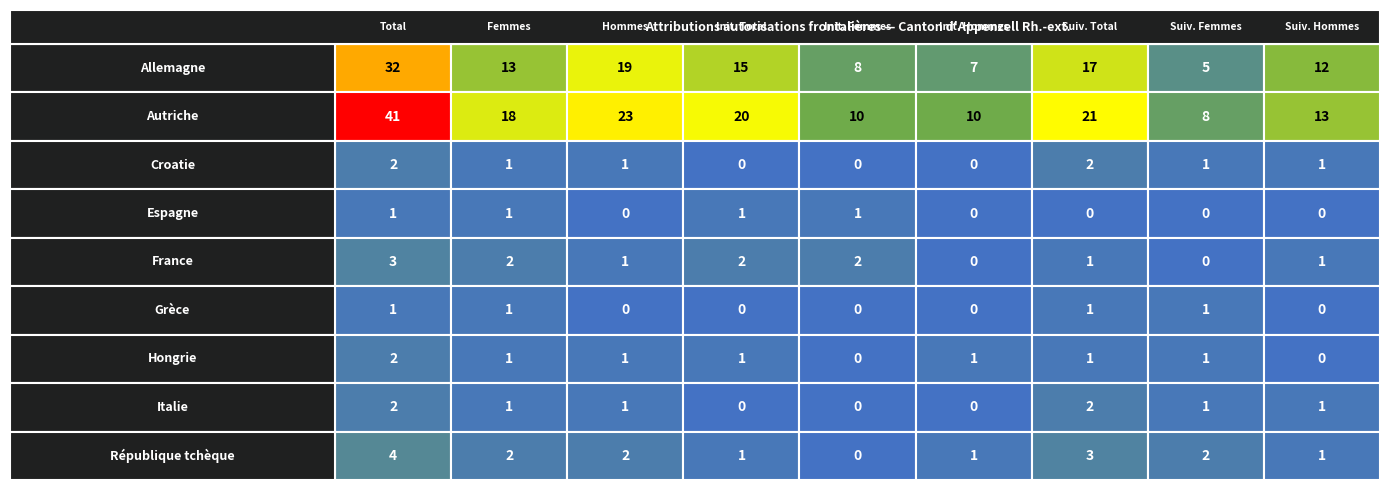

What is the sum of all République tchèque values?

16